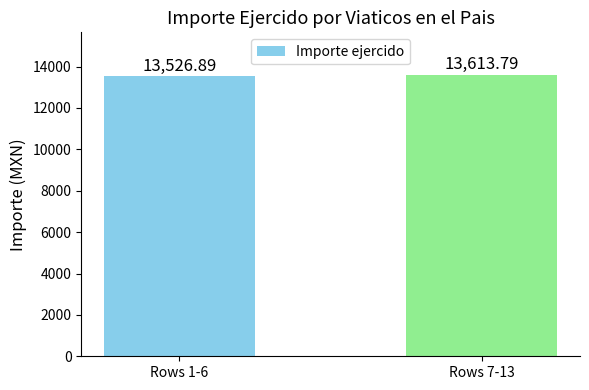

Reading left to right, list all the values displayed in this chart.

13526.9	13613.8